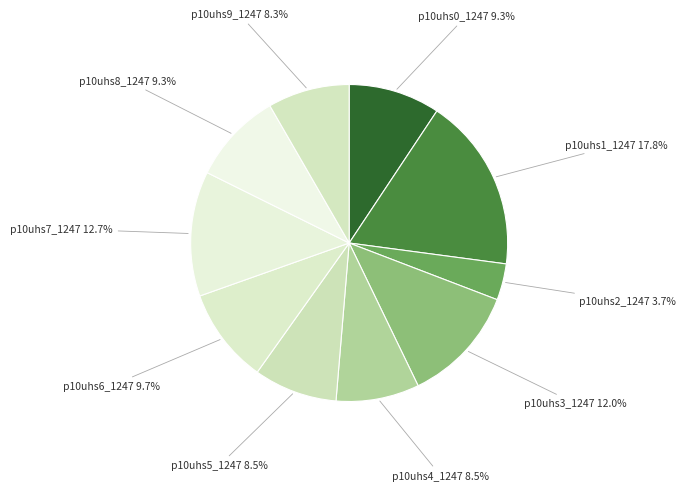

True or false: p10uhs8_1247 accounts for 18% of the total.

False